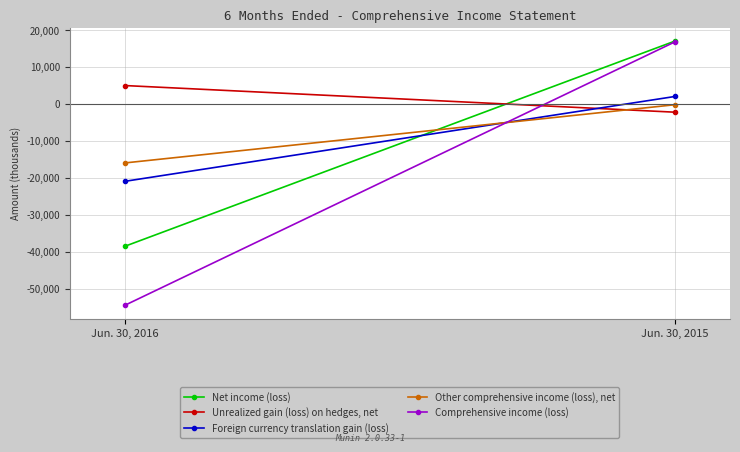

Rank the series at Jun. 30, 2015 from highest to lowest value.

Net income (loss), Comprehensive income (loss), Foreign currency translation gain (loss), Other comprehensive income (loss), net, Unrealized gain (loss) on hedges, net